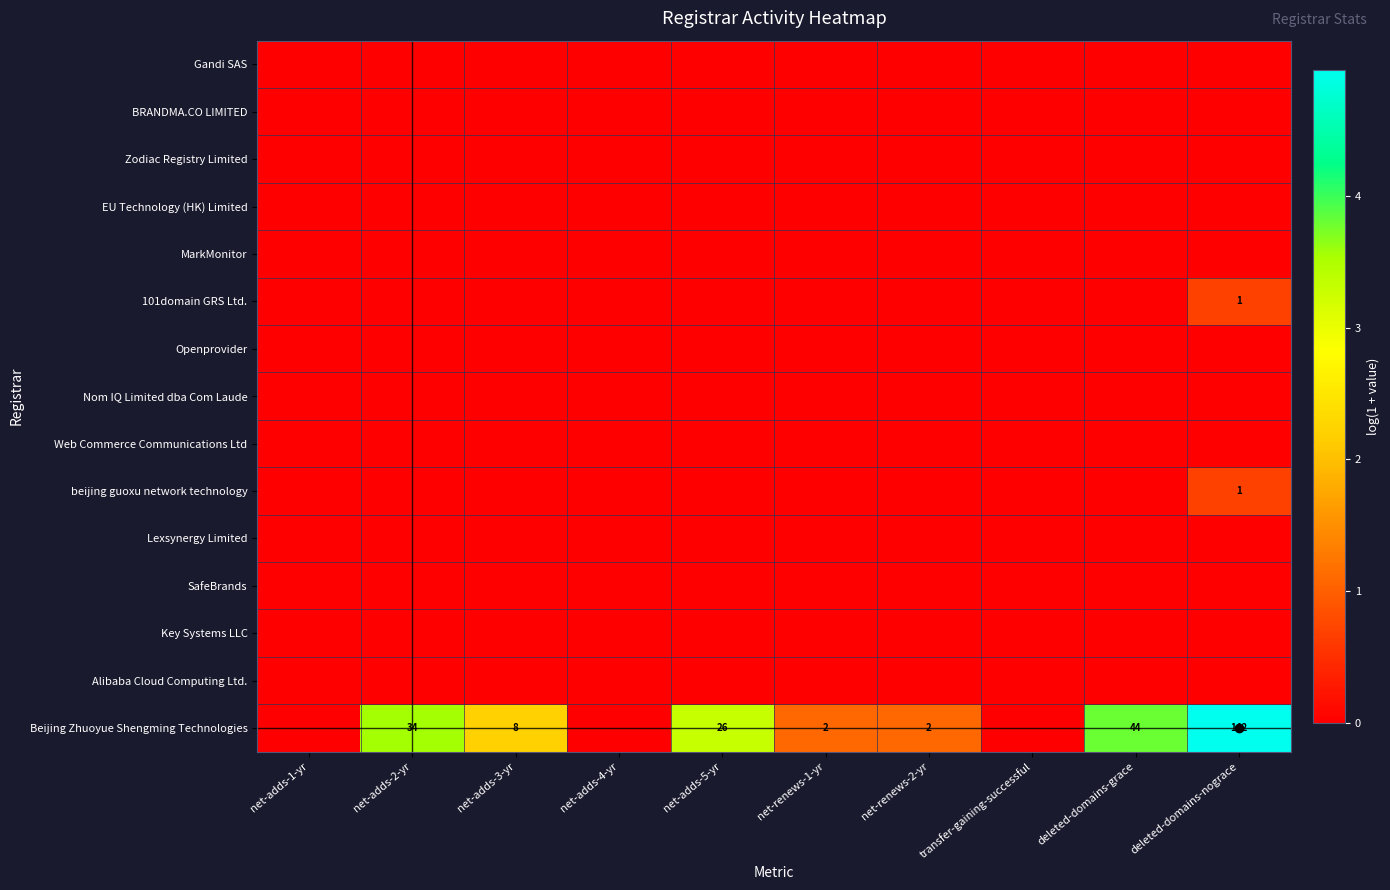

Which series changed the most between net-adds-2-yr and net-adds-3-yr?

Beijing Zhuoyue Shengming Technologies